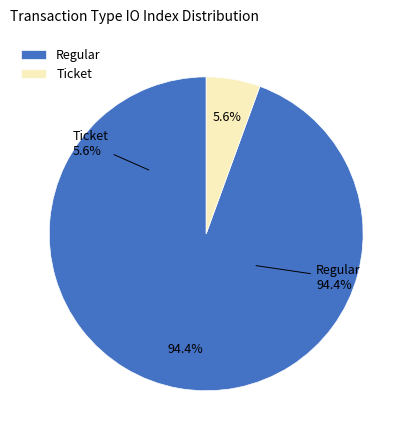

How many slices are in this pie chart?

2